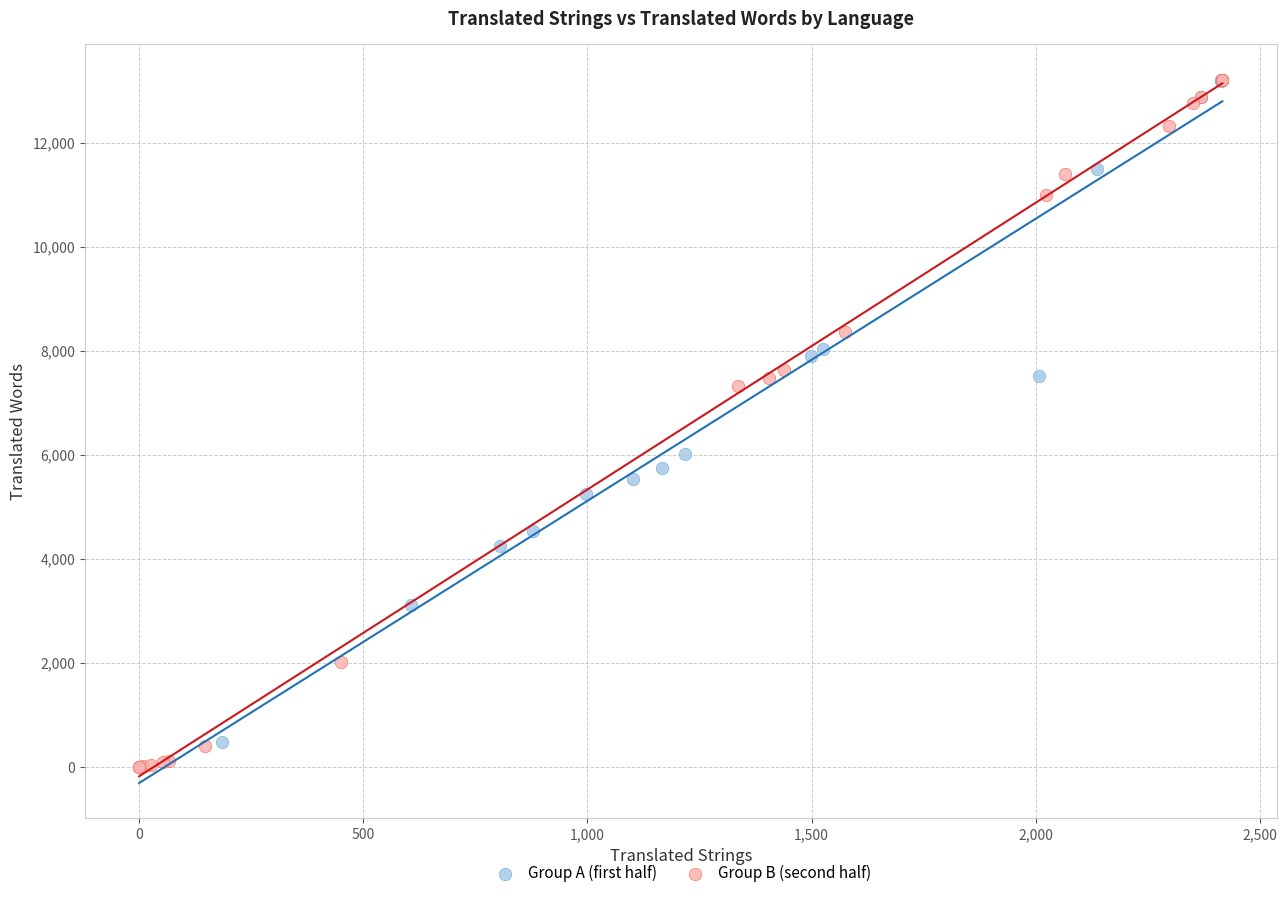

What are all the series names shown in the legend?

Group A (first half), Group B (second half)